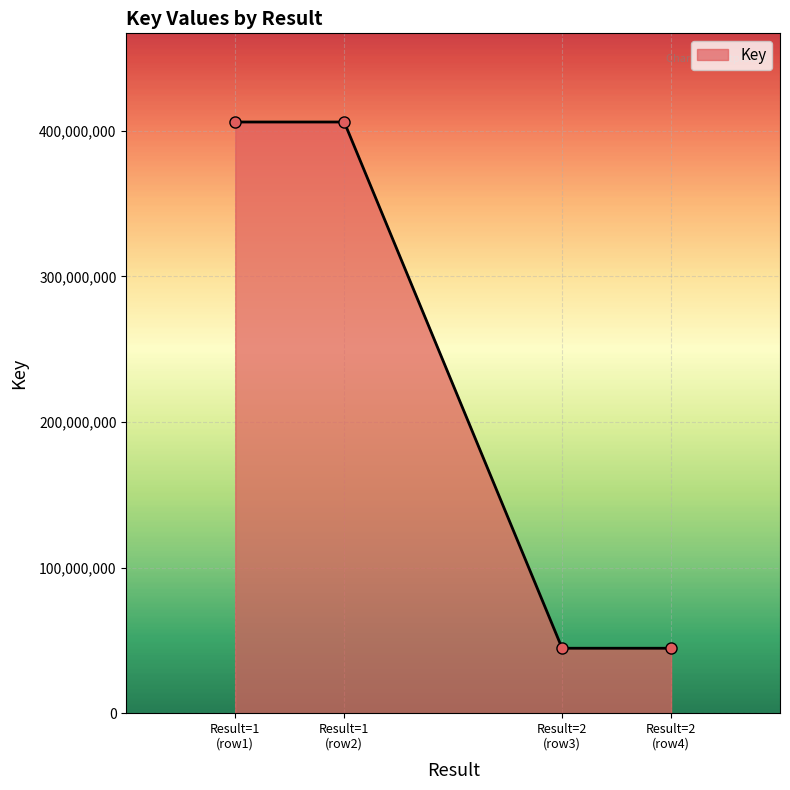

What is the minimum value shown in the chart?

44580342